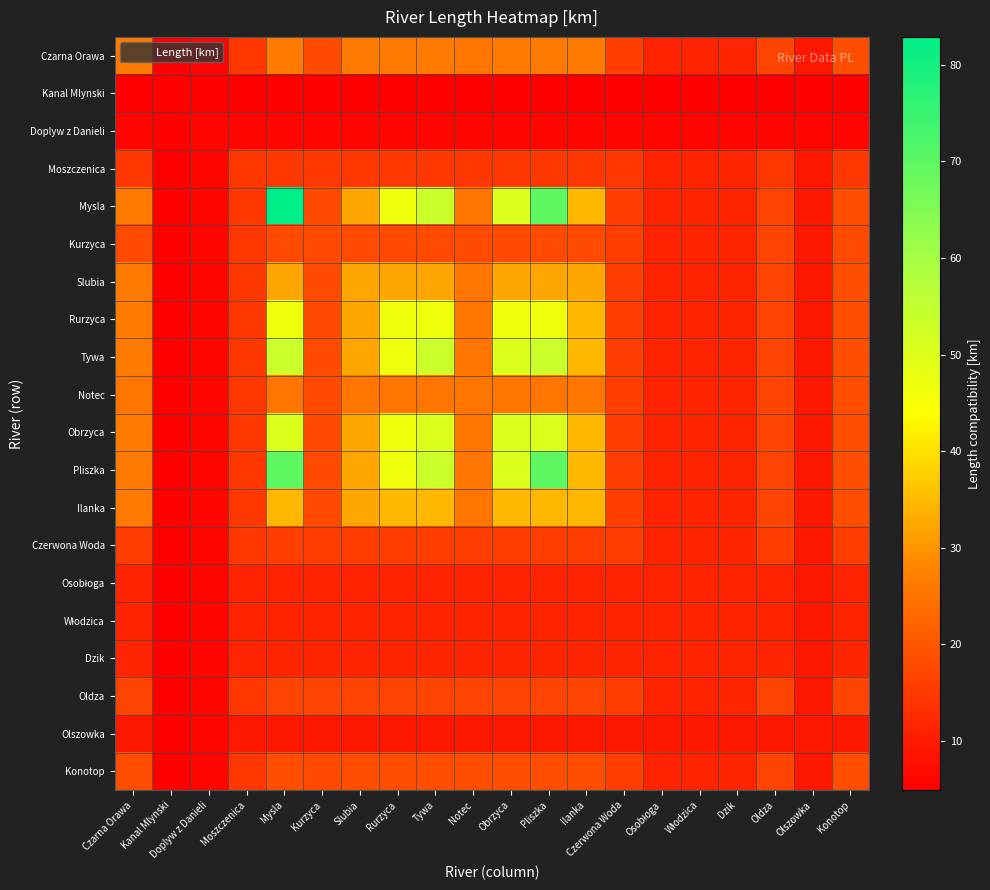

At which category is the sum across all series the highest?

Mysla